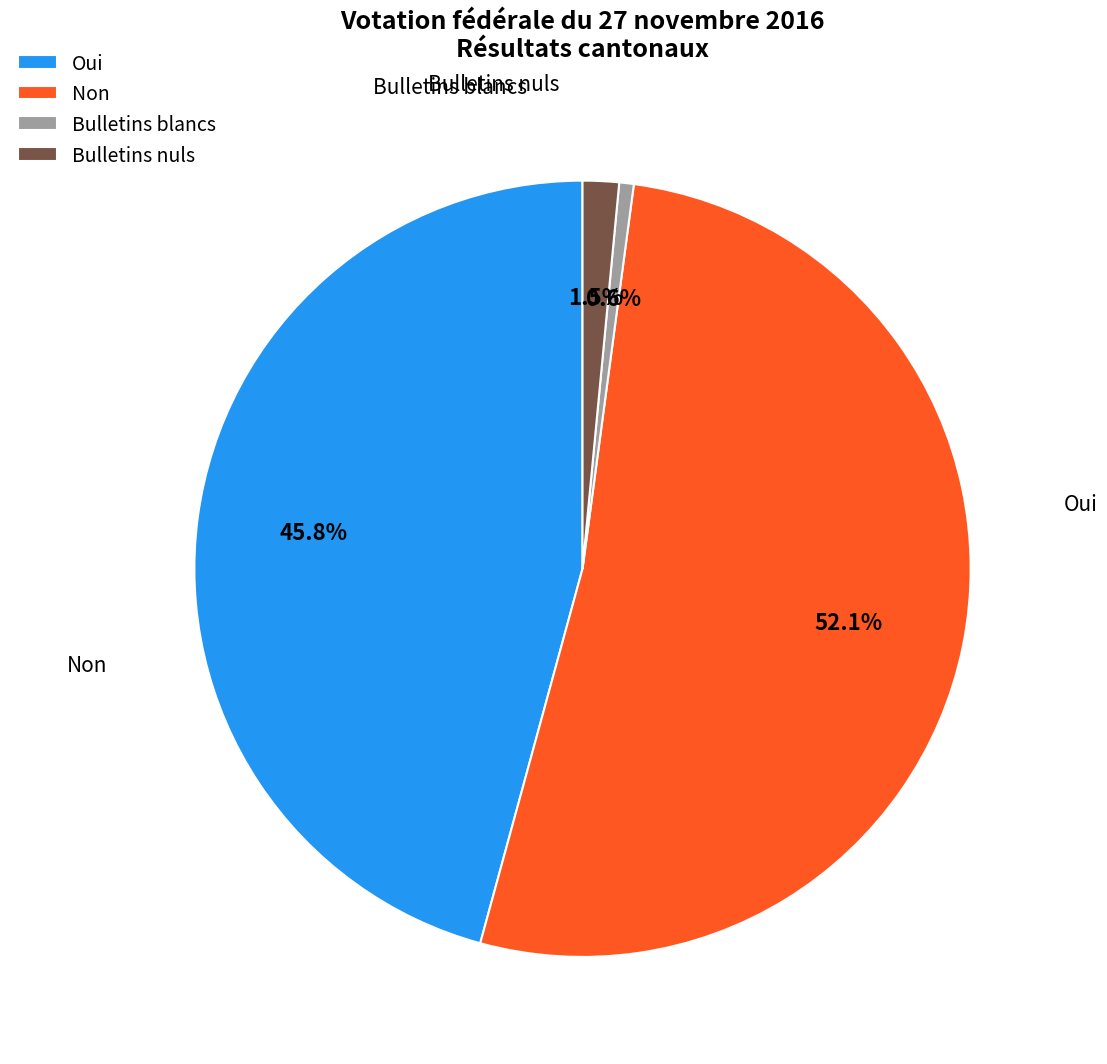

What portion of the pie excludes Oui?

54.2%